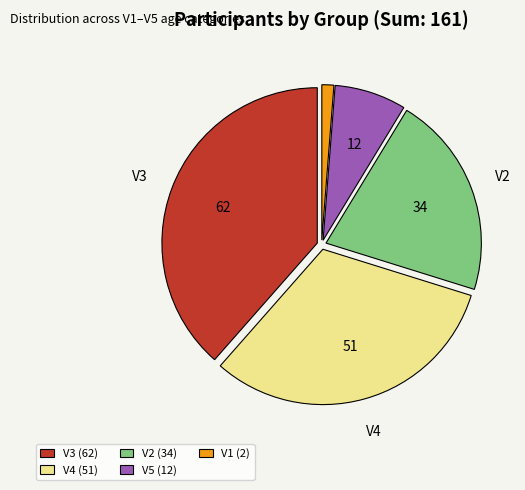

Between V5 (12) and V4 (51), which is larger?

V4 (51)